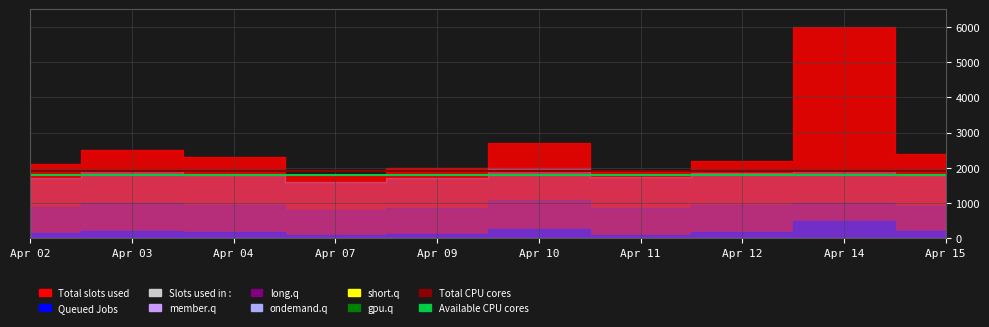

What is the value of the Total CPU cores point at the 8th from the left?

1900